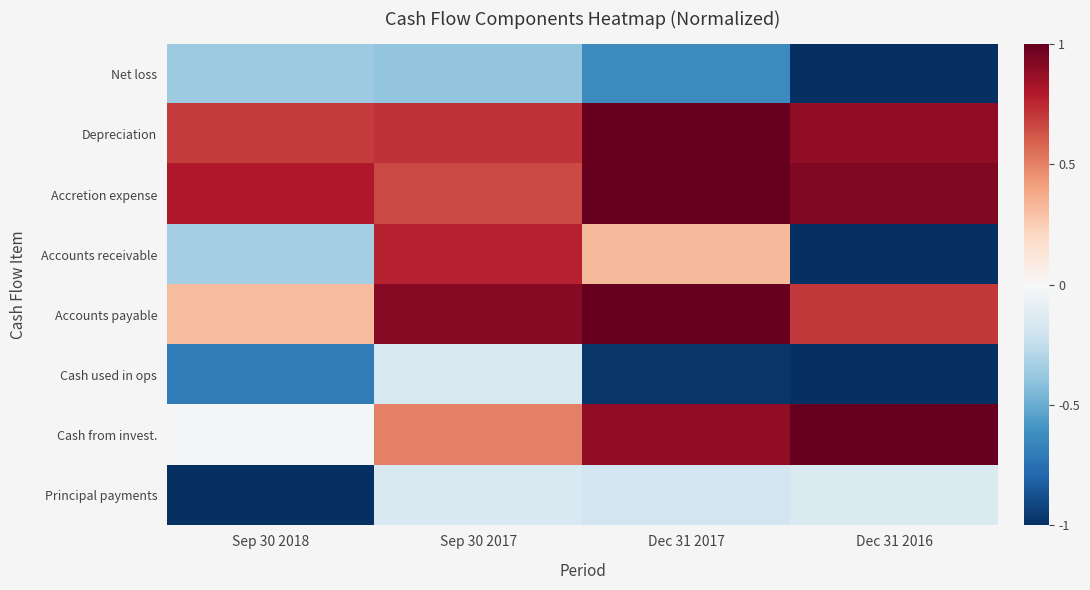

Reading left to right, list all the values displayed in this chart.

Net loss: Sep 30 2018=-0.4	Sep 30 2017=-0.4	Dec 31 2017=-0.6	Dec 31 2016=-1.0
Depreciation: Sep 30 2018=0.7	Sep 30 2017=0.7	Dec 31 2017=1.0	Dec 31 2016=0.9
Accretion expense: Sep 30 2018=0.8	Sep 30 2017=0.7	Dec 31 2017=1.0	Dec 31 2016=0.9
Accounts receivable: Sep 30 2018=-0.3	Sep 30 2017=0.8	Dec 31 2017=0.3	Dec 31 2016=-1.0
Accounts payable: Sep 30 2018=0.3	Sep 30 2017=0.9	Dec 31 2017=1.0	Dec 31 2016=0.7
Cash used in ops: Sep 30 2018=-0.7	Sep 30 2017=-0.2	Dec 31 2017=-1.0	Dec 31 2016=-1.0
Cash from invest.: Sep 30 2018=-0.0	Sep 30 2017=0.5	Dec 31 2017=0.9	Dec 31 2016=1.0
Principal payments: Sep 30 2018=-1.0	Sep 30 2017=-0.2	Dec 31 2017=-0.2	Dec 31 2016=-0.1